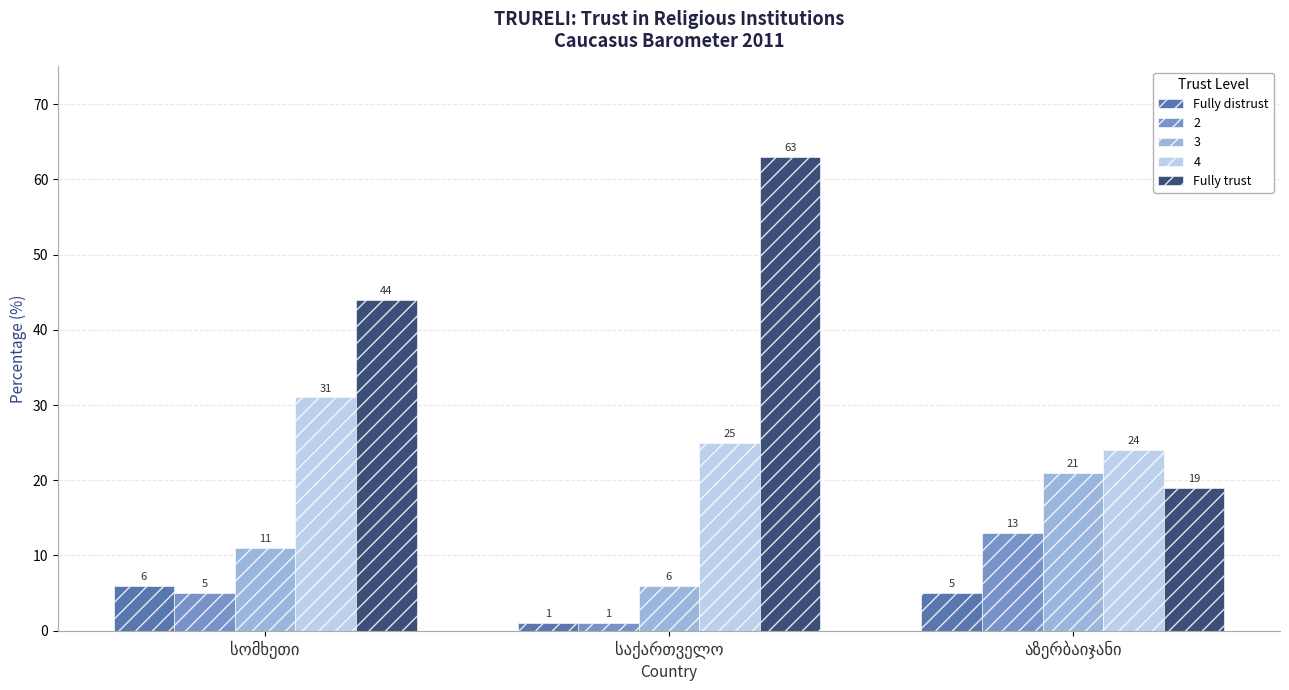

Which series has the largest range (max minus min)?

Fully trust